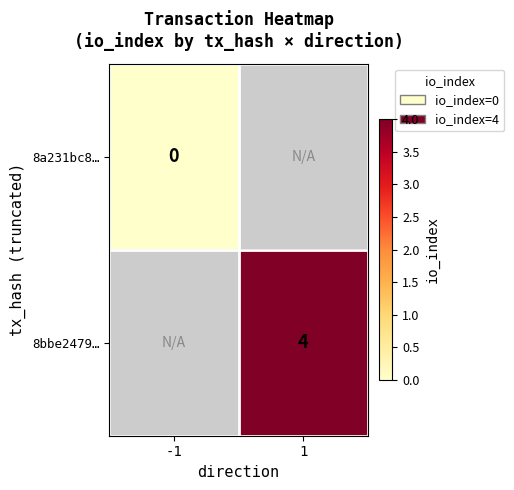

Is the value of 8bbe2479… at 1 greater than the value of 8a231bc8… at -1?

Yes